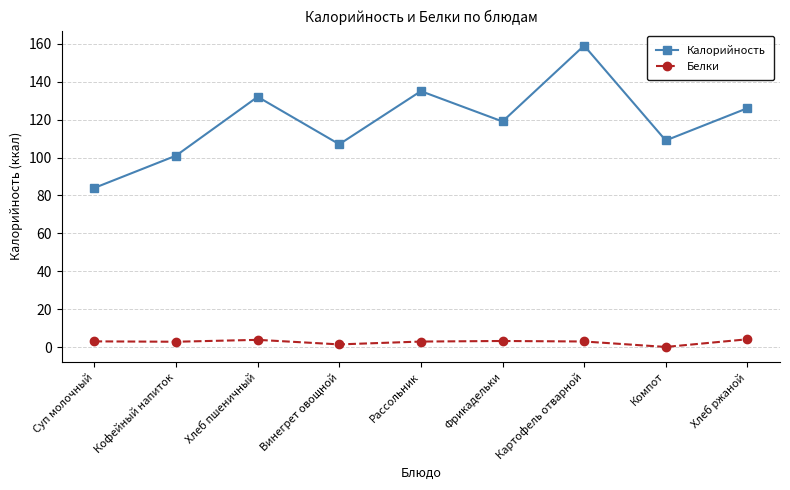

True or false: Калорийность has a value of 109.0 at Компот.

True